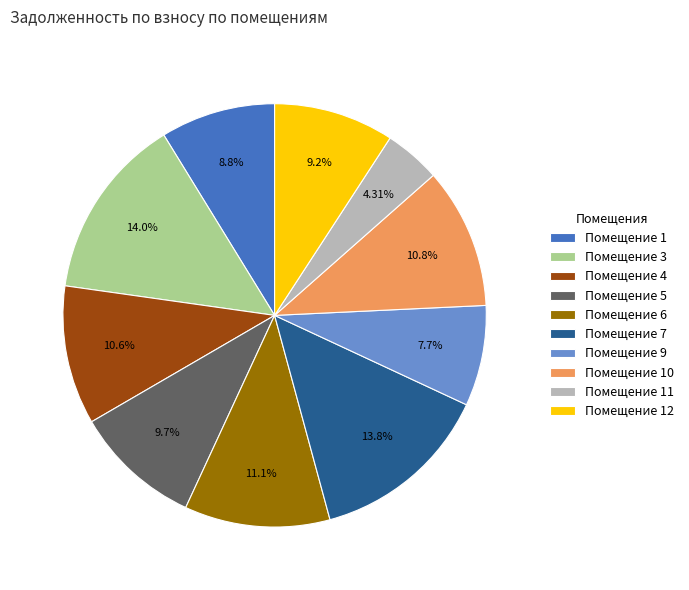

What is the ratio of the value at Помещение 10 to the value at Помещение 4?

1.0